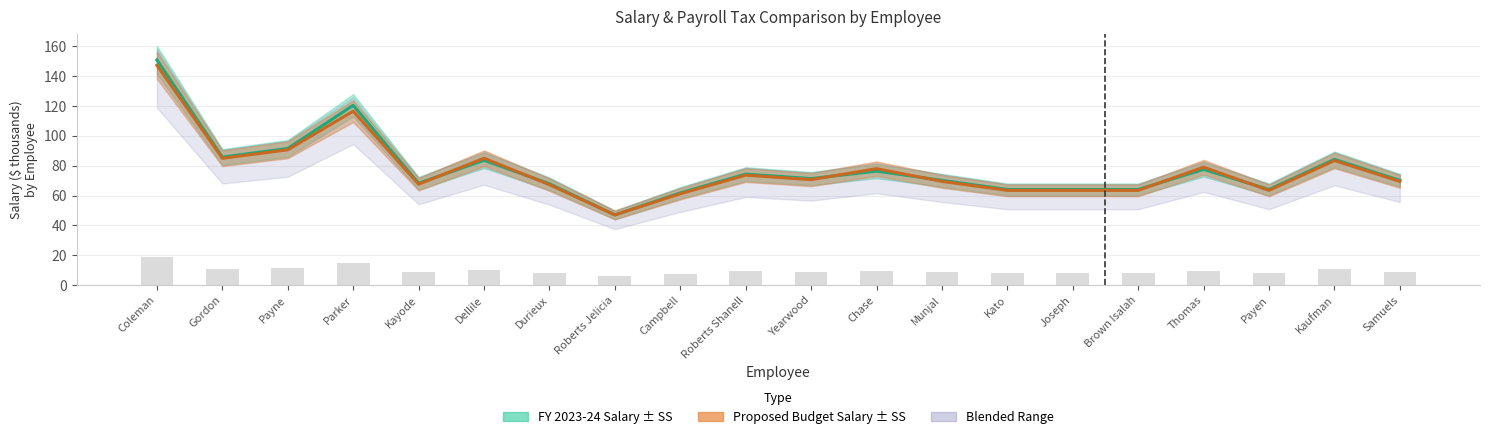

Rank the categories by value from lowest to highest.

Roberts Jelicia, Campbell, Brown Isalah, Kato, Joseph, Payen, Durieux, Kayode, Munjal, Samuels, Yearwood, Roberts Shanell, Chase, Thomas, Dellile, Kaufman, Gordon, Payne, Parker, Coleman